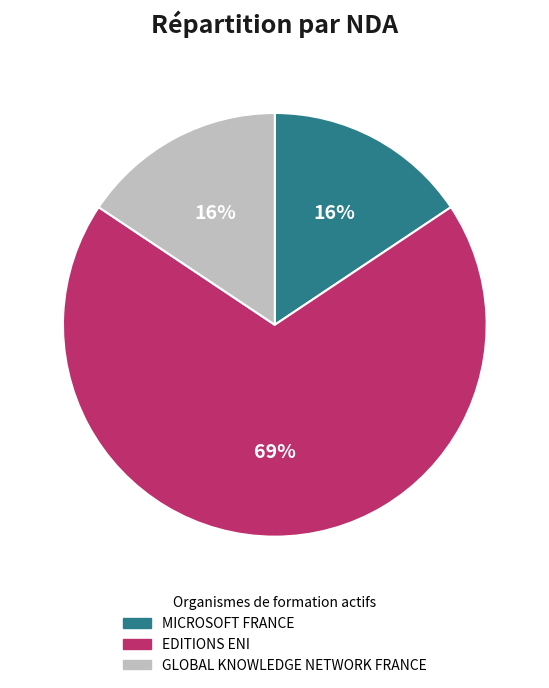

What is the ratio of the value at GLOBAL KNOWLEDGE NETWORK FRANCE to the value at MICROSOFT FRANCE?

1.0